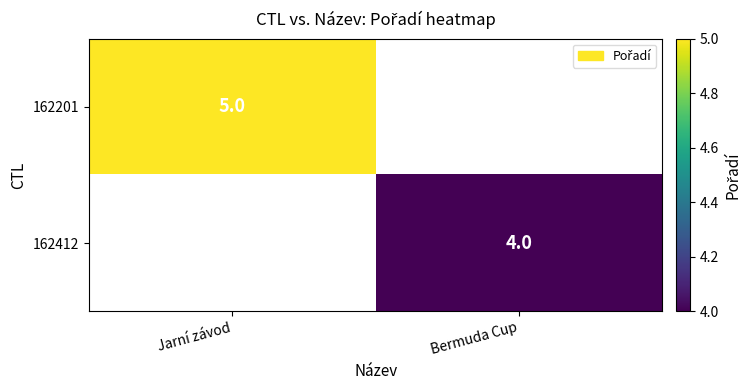

Is it true that 162201 equals 5 at Jarní závod?

True